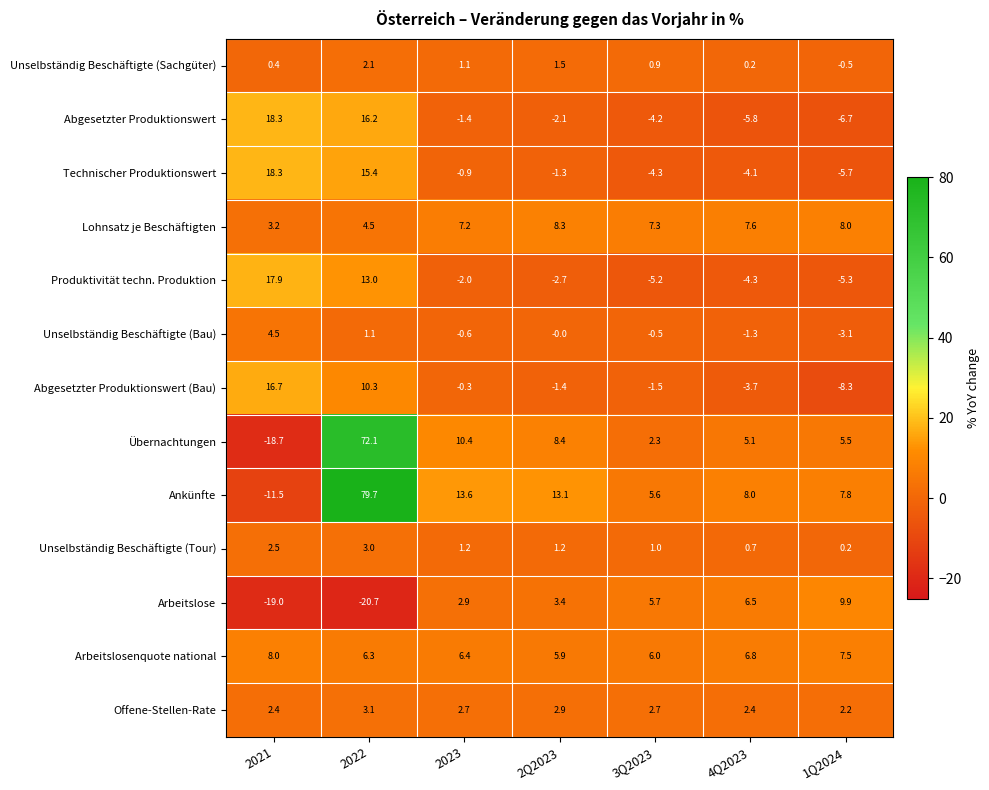

The value of Ankünfte at 2022 is 79.7. True or false?

True